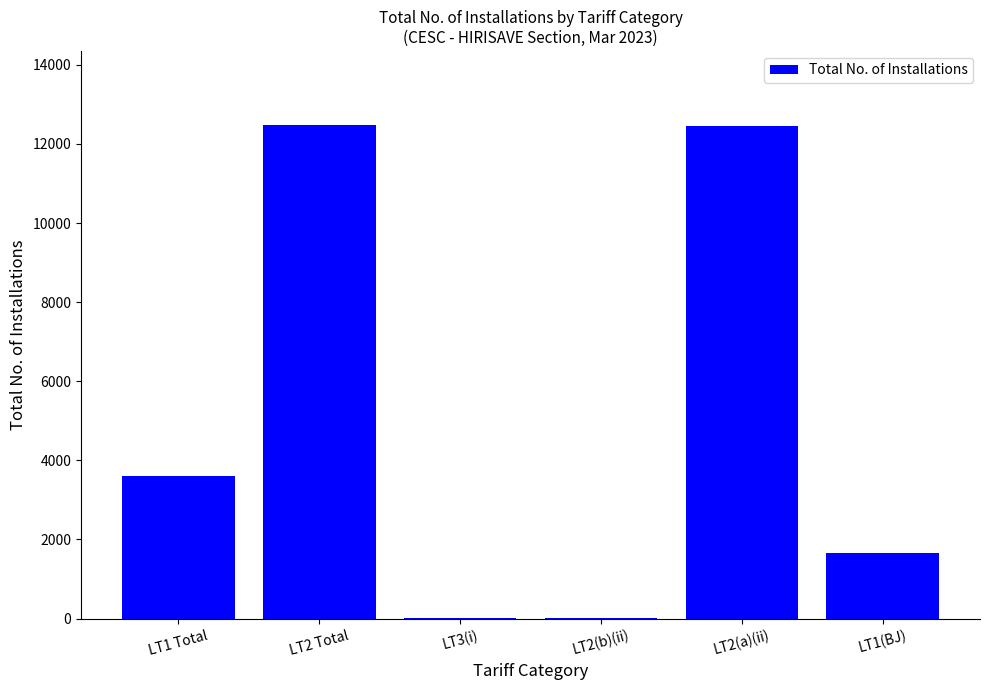

What is the maximum value shown in the chart?

12479